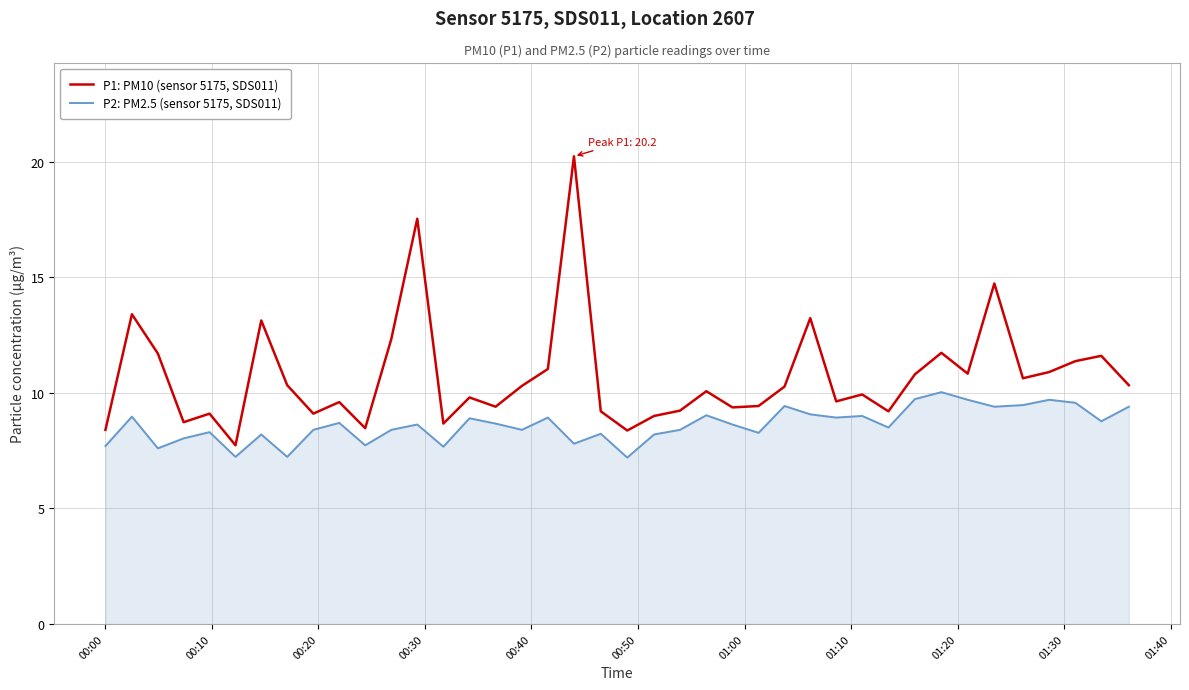

True or false: P2: PM2.5 (sensor 5175, SDS011) and P1: PM10 (sensor 5175, SDS011) intersect in this chart.

False